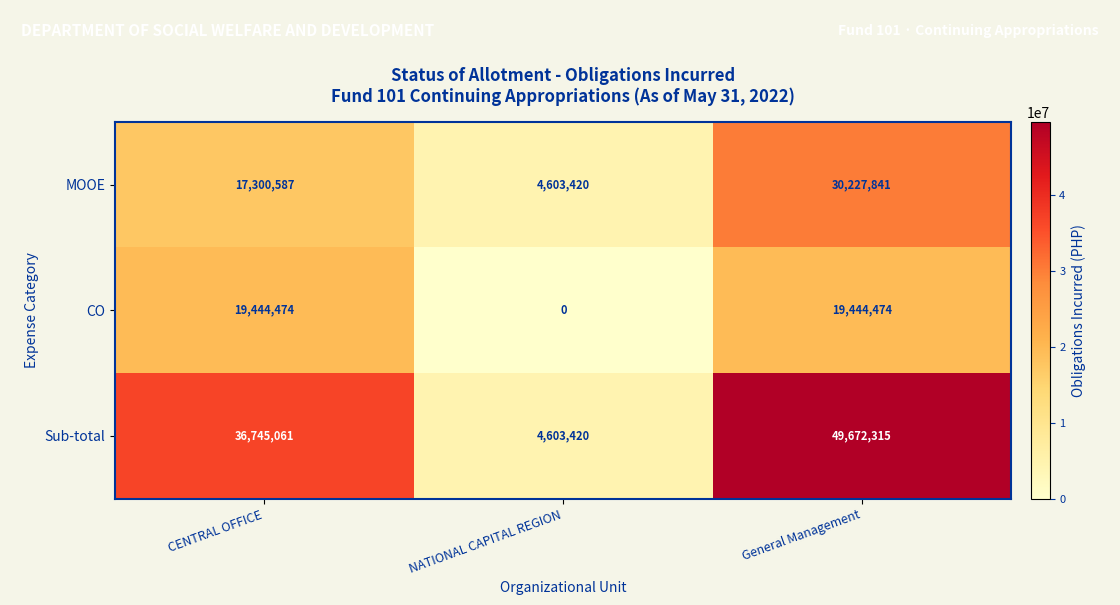

At which label does Sub-total reach its minimum?

NATIONAL CAPITAL REGION